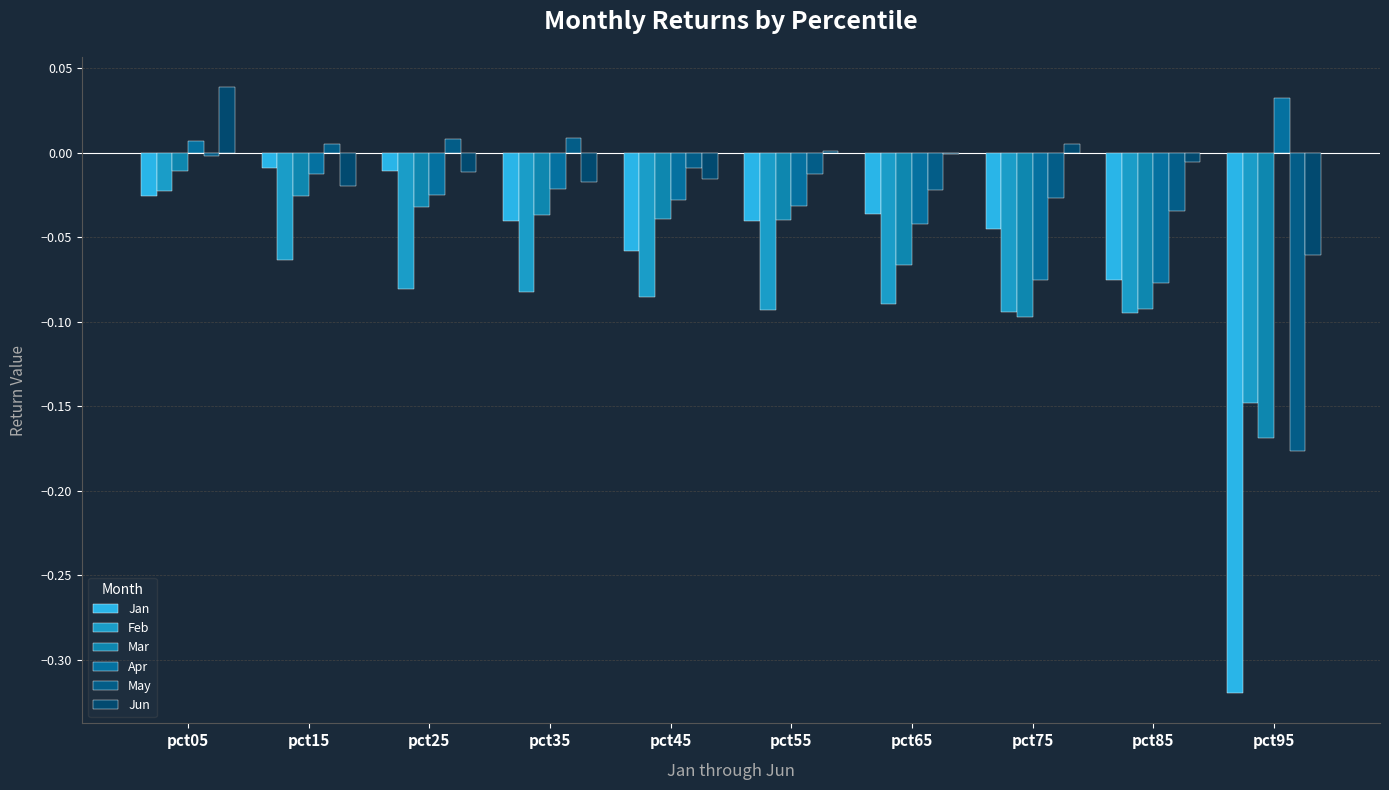

Which category has the lowest value across all series?

pct95